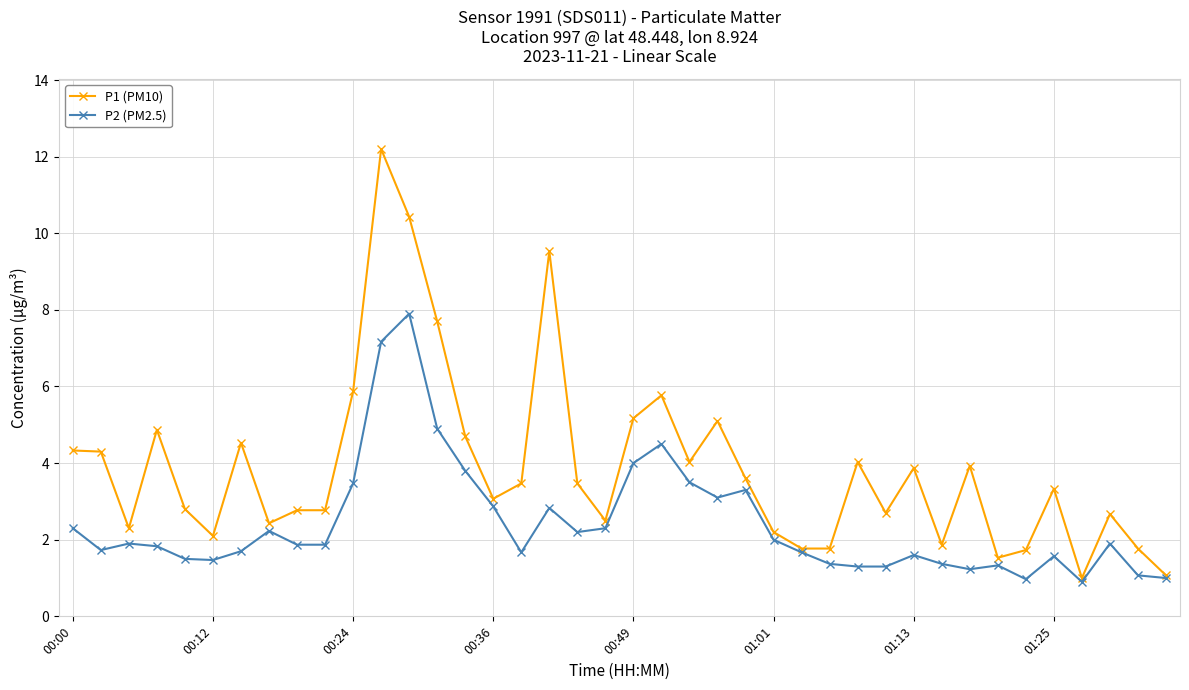

What is the difference between the maximum and minimum values in the P2 (PM2.5) series?

7.0